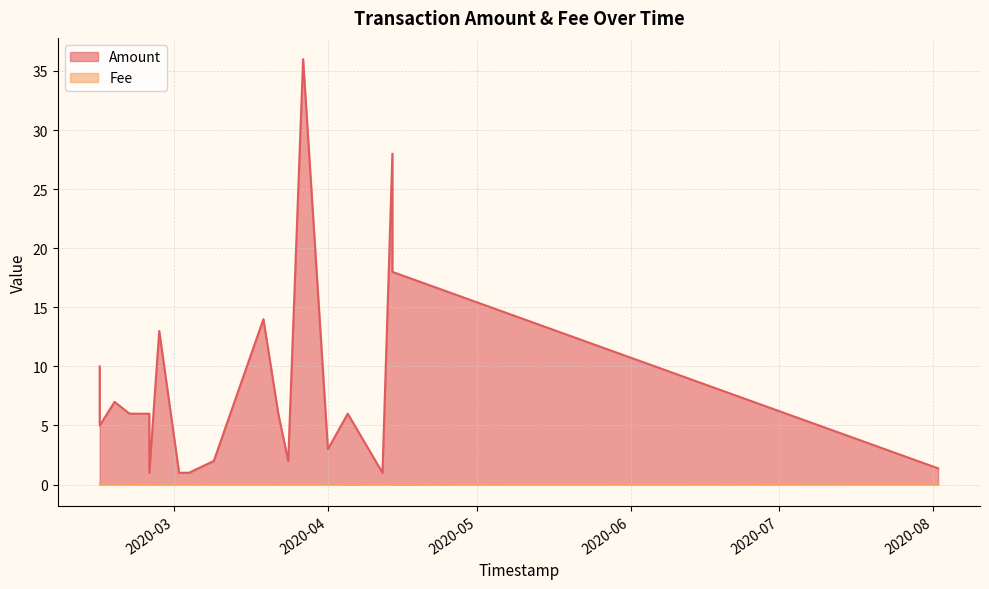

Reading left to right, what are all the values shown in this chart?

Amount: 2020-08-02=1.4	2020-04-14=18.0	2020-04-14=28.0	2020-04-12=1.0	2020-04-05=6.0	2020-04-01=3.0	2020-03-27=36.0	2020-03-24=2.0	2020-03-22=6.0	2020-03-19=14.0	2020-03-09=2.0	2020-03-04=1.0	2020-03-02=1.0	2020-02-27=13.0	2020-02-25=1.0	2020-02-25=6.0	2020-02-21=6.0	2020-02-18=7.0	2020-02-15=5.0	2020-02-15=10.0
Fee: 2020-08-02=0.1	2020-04-14=0.0	2020-04-14=0.1	2020-04-12=0.0	2020-04-05=0.0	2020-04-01=0.0	2020-03-27=0.0	2020-03-24=0.0	2020-03-22=0.0	2020-03-19=0.0	2020-03-09=0.0	2020-03-04=0.0	2020-03-02=0.0	2020-02-27=0.0	2020-02-25=0.0	2020-02-25=0.0	2020-02-21=0.1	2020-02-18=0.0	2020-02-15=0.0	2020-02-15=0.0